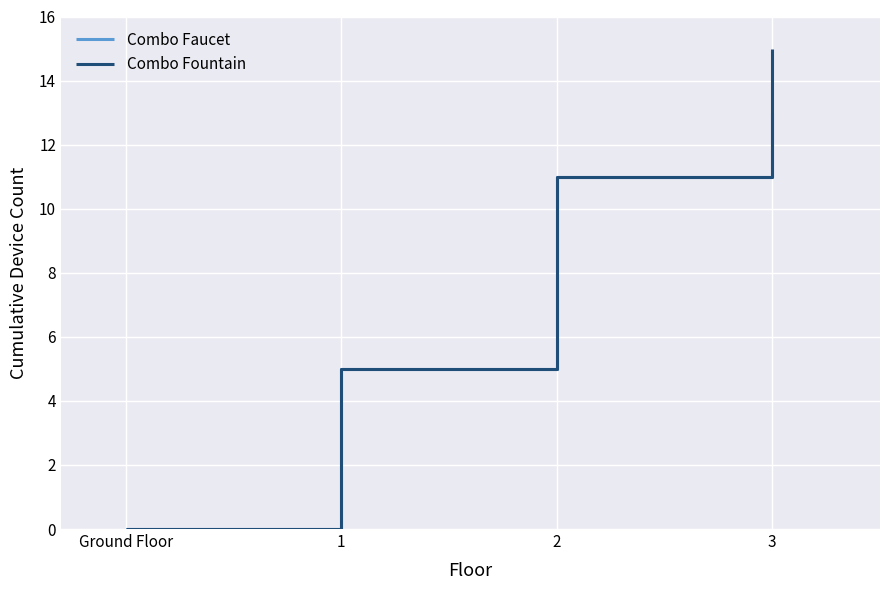

True or false: Combo Faucet has a value of 2 at 2.

False